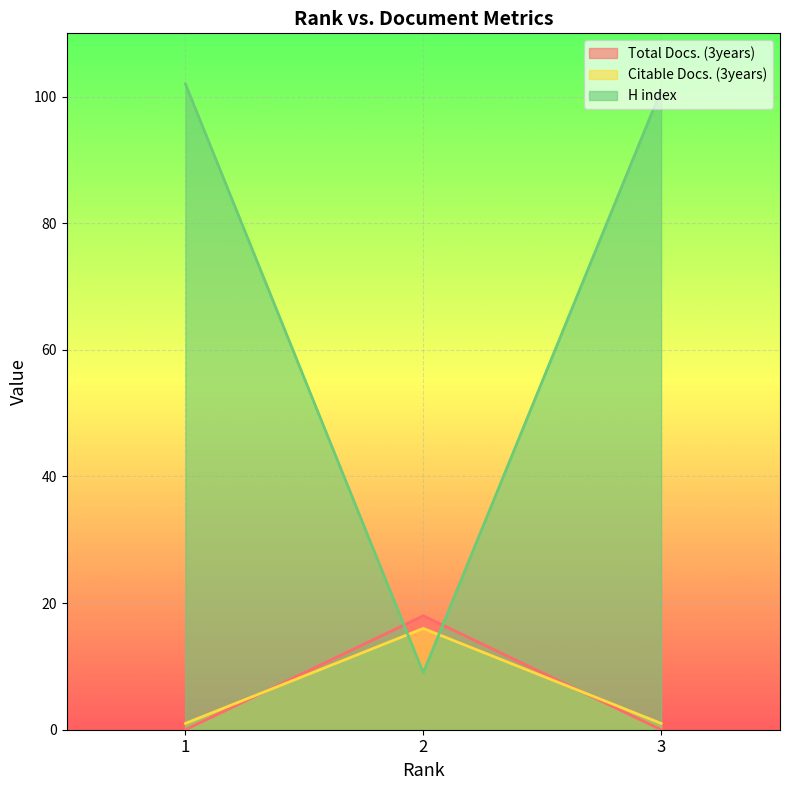

Reading left to right, extract all data points from this chart.

Total Docs. (3years): 1=0	2=18	3=0
Citable Docs. (3years): 1=1	2=16	3=1
H index: 1=102	2=9	3=101